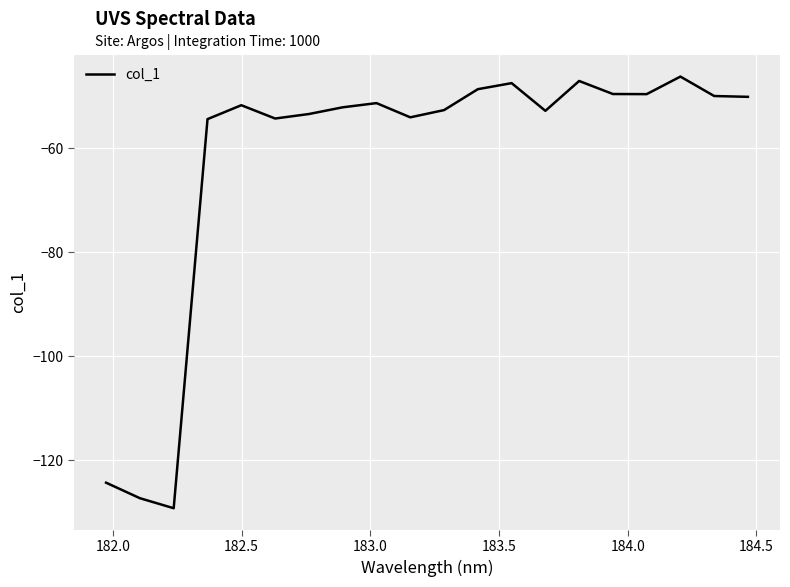

What is the smallest value displayed?

-129.3